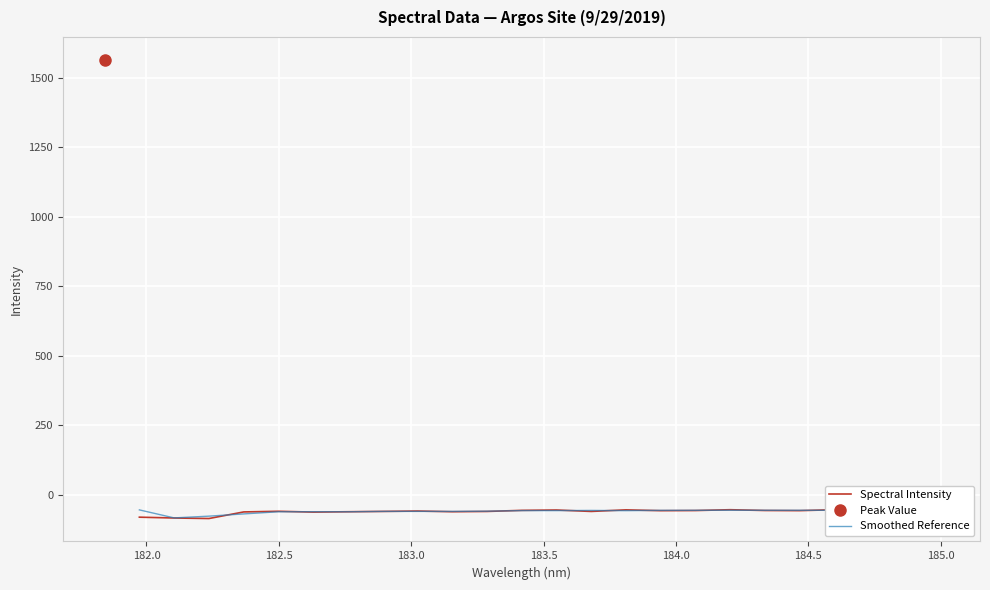

What is the value of the Spectral Intensity point at the 1st from the left?

-81.5